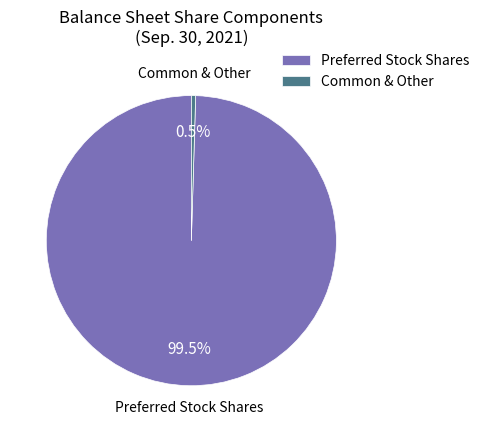

How many segments does this pie chart have?

2